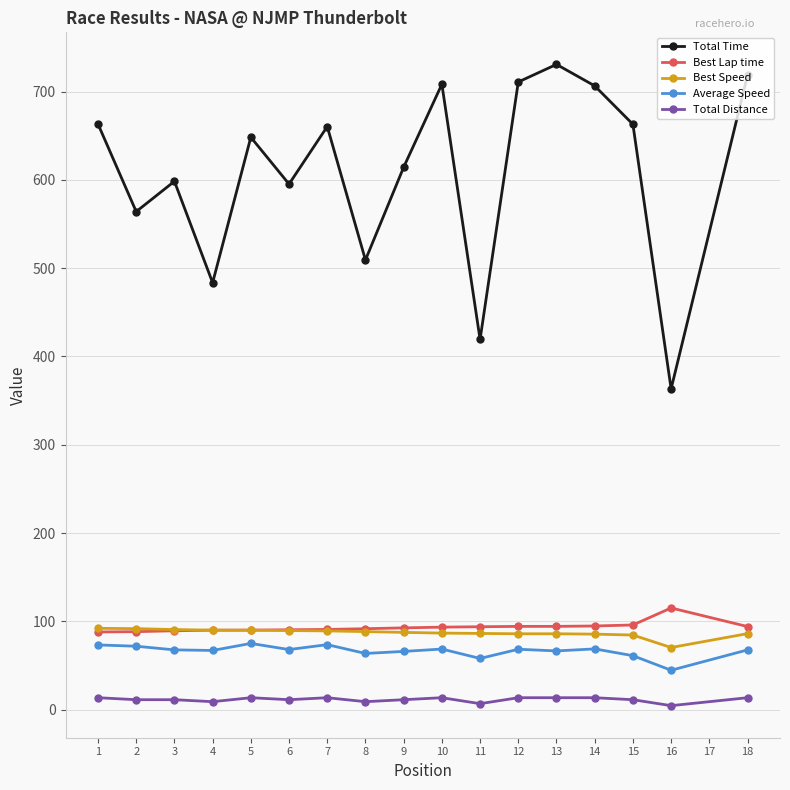

What is the value of the Best Speed point at the 3rd from the left?

90.7